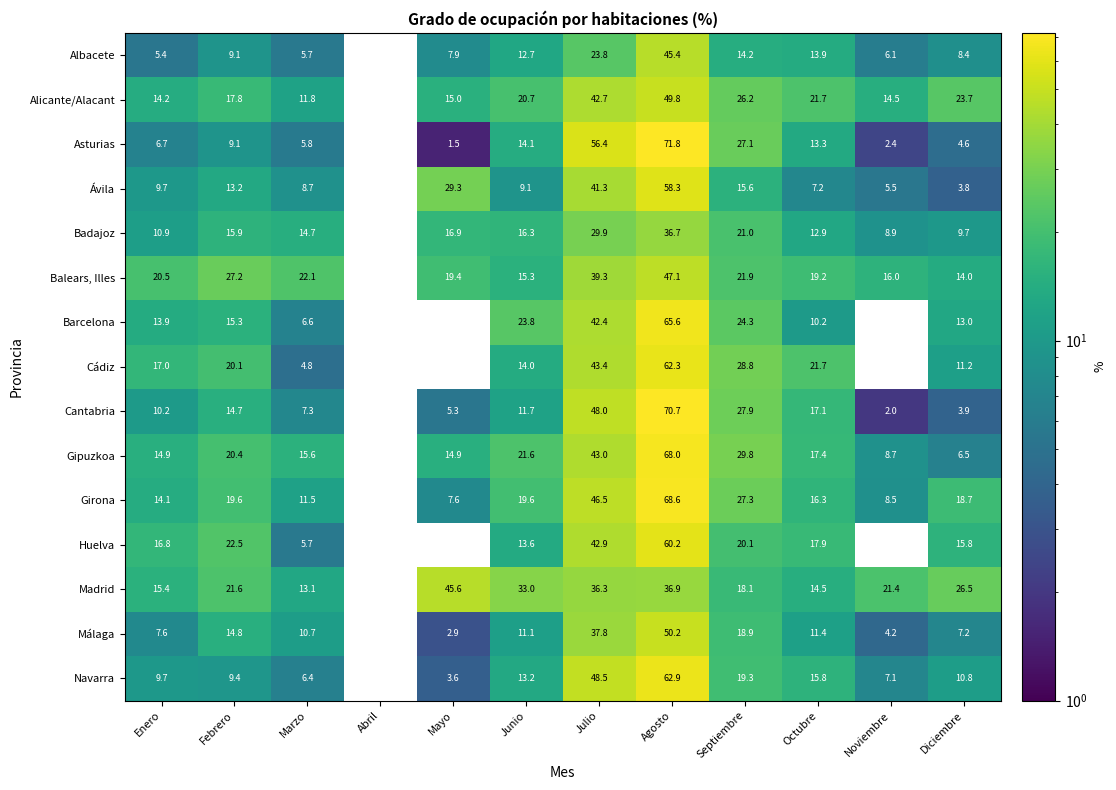

Count the number of categories in the chart.

12